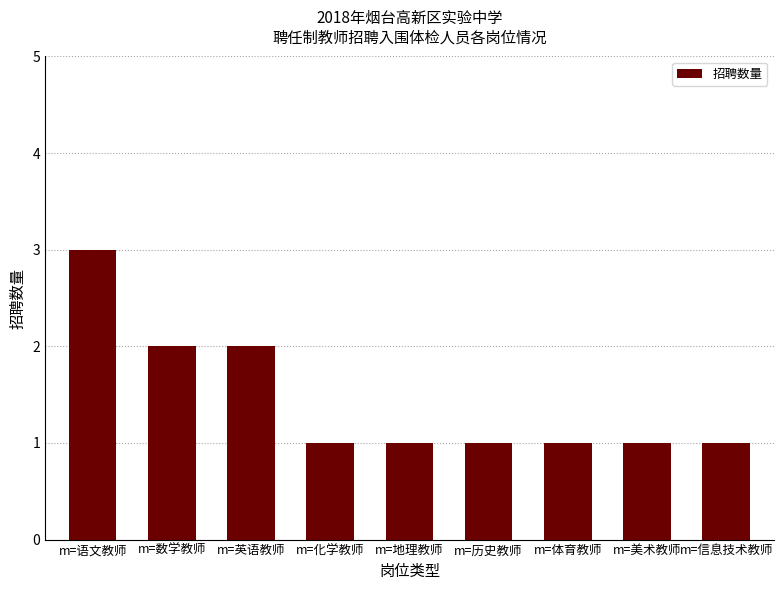

What is the label of the 8th bar from the right?

m=数学教师